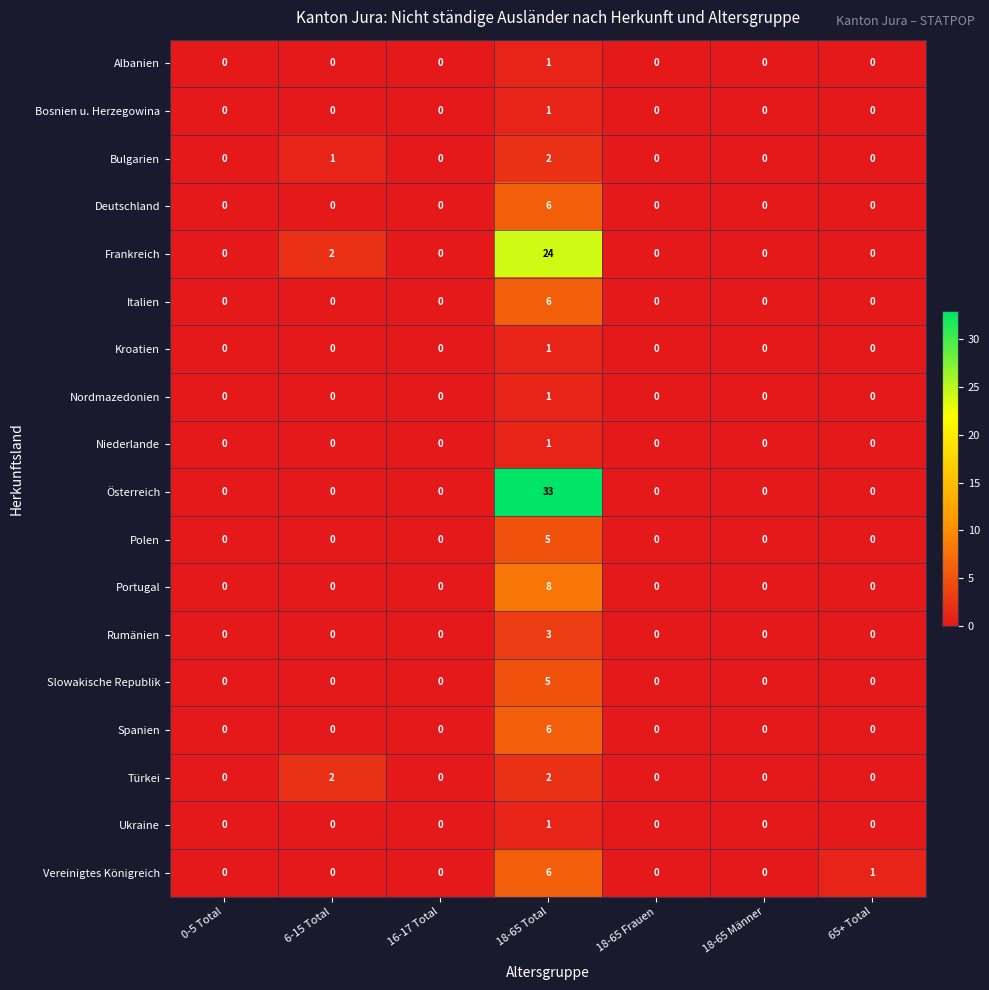

Which series has the largest range (max minus min)?

Österreich